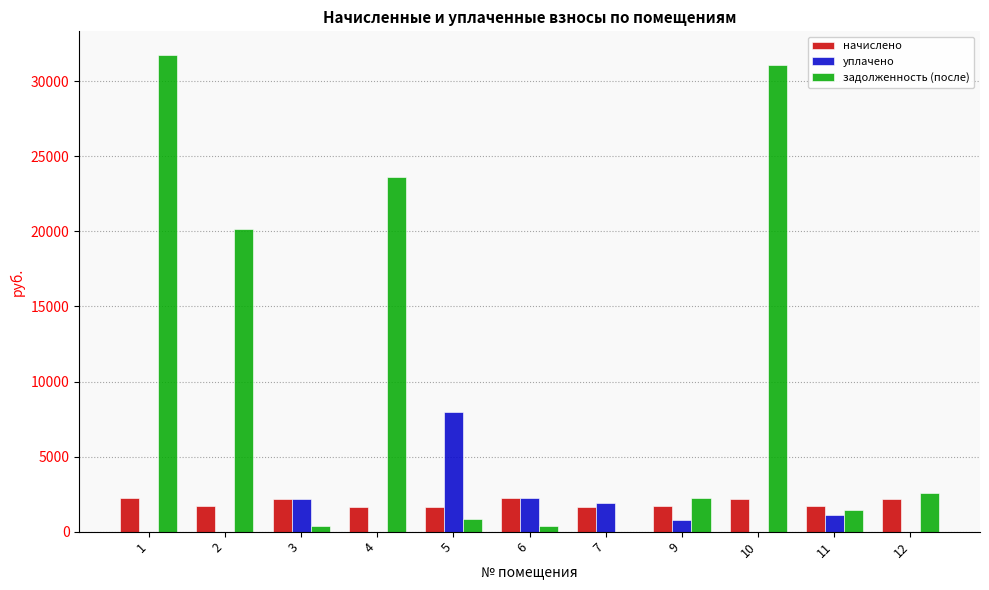

What is the greatest value displayed?

31743.9